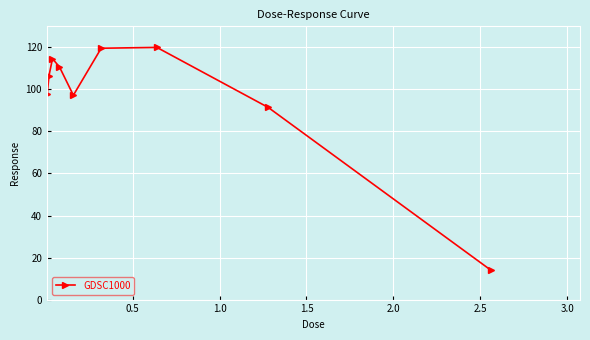

What is the smallest value displayed?

14.0